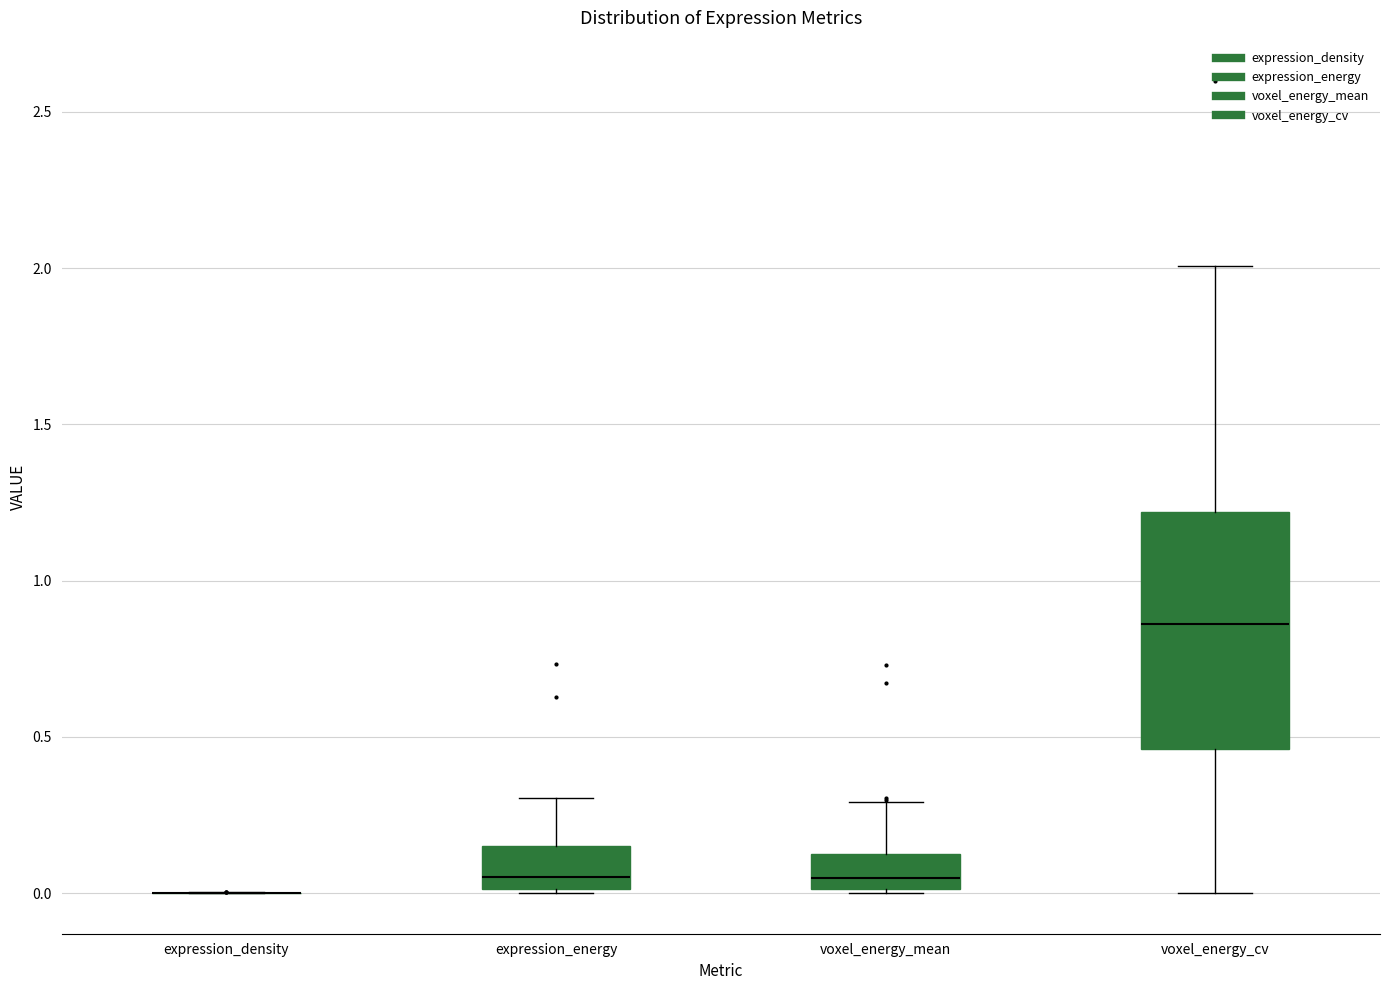

Where does the lower whisker of the box for voxel_energy_cv end on the y-axis? The values are not printed on the chart, so give them approximately, as read against the axis.

0.00